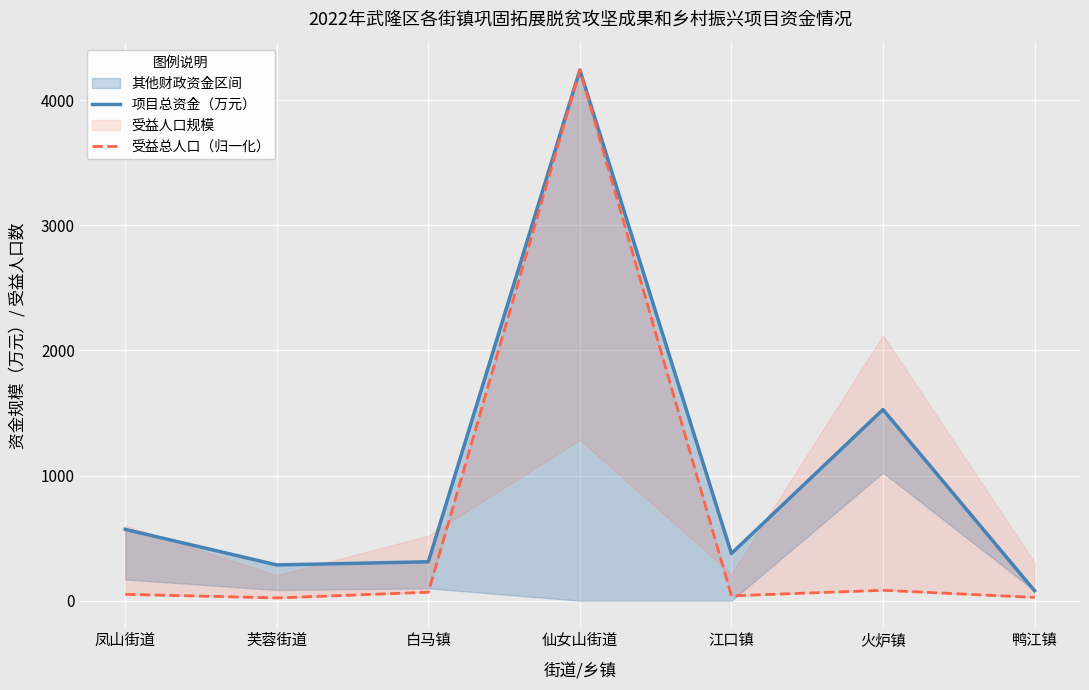

Which series has the largest range (max minus min)?

受益总人口（归一化）